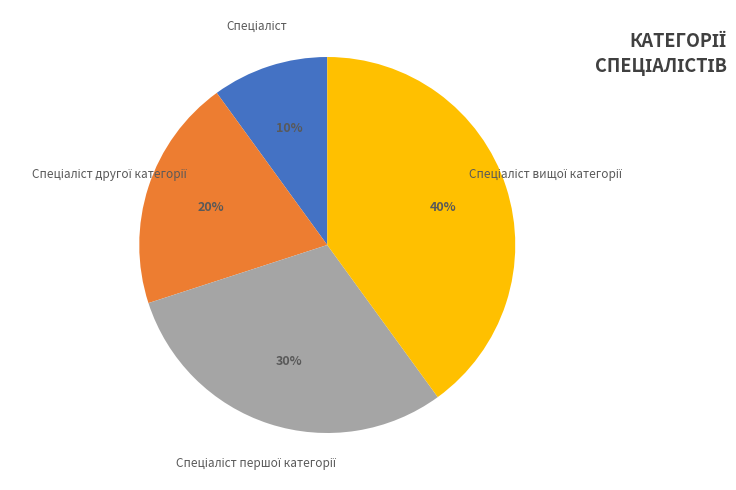

Does any single category account for the majority?

No